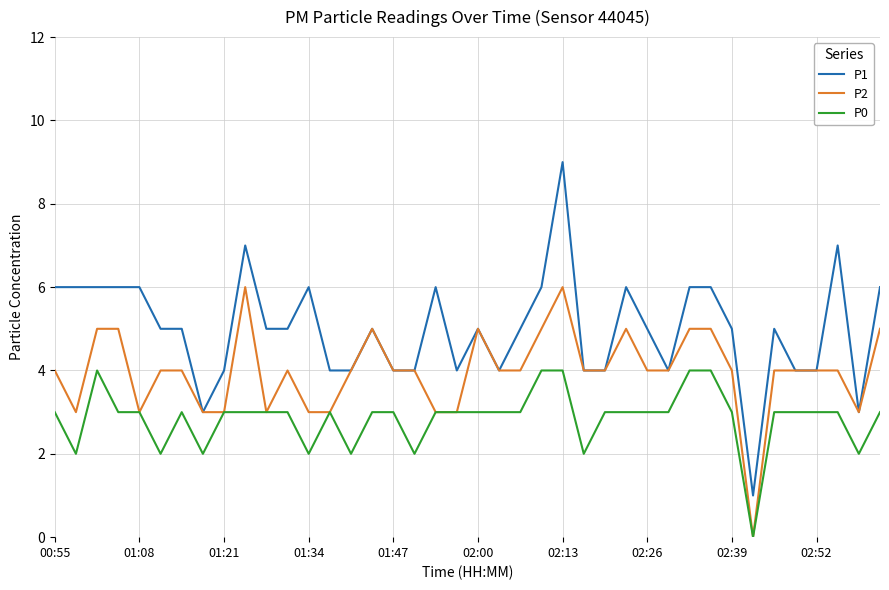

What is the maximum value shown in the chart?

9